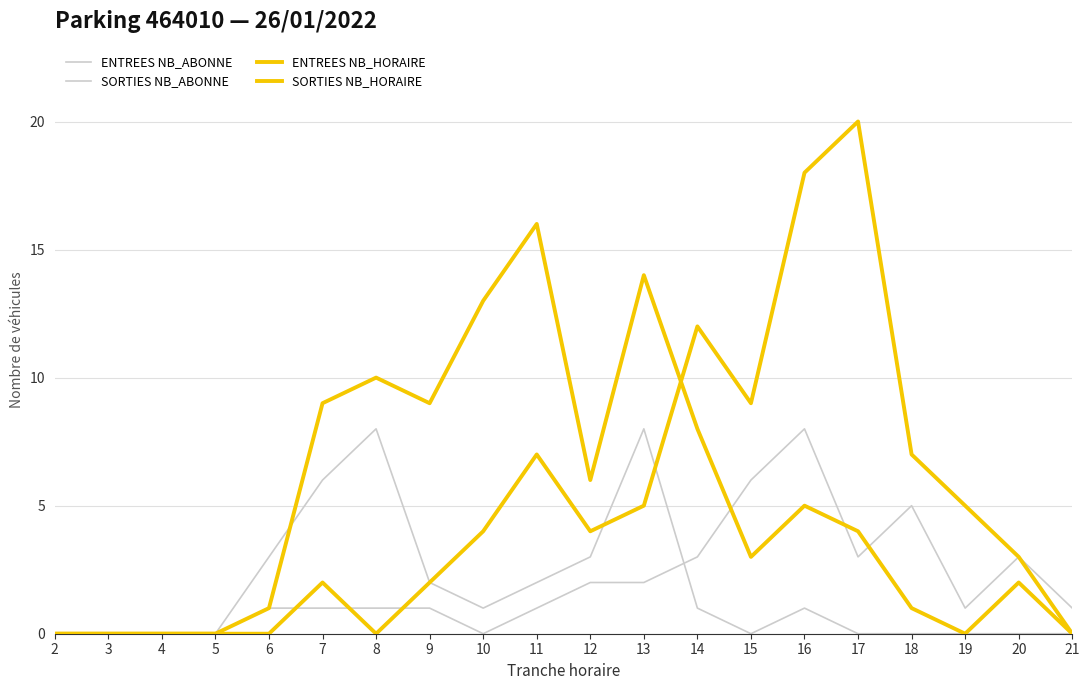

What is the maximum value shown in the chart?

20